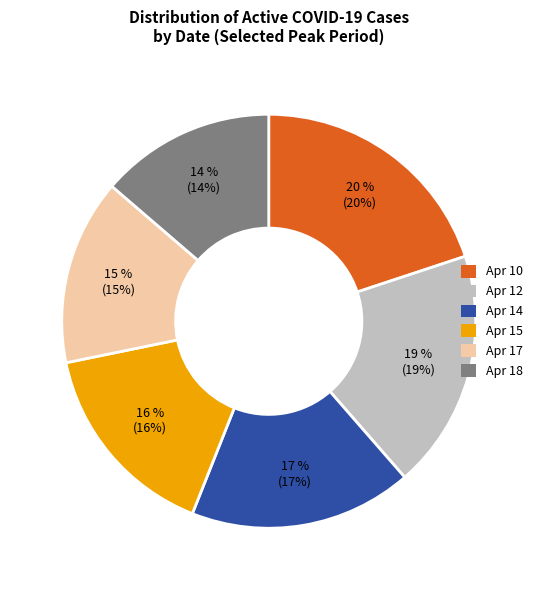

To the nearest percent, what is the difference between the largest and smallest slice percentages?

6%